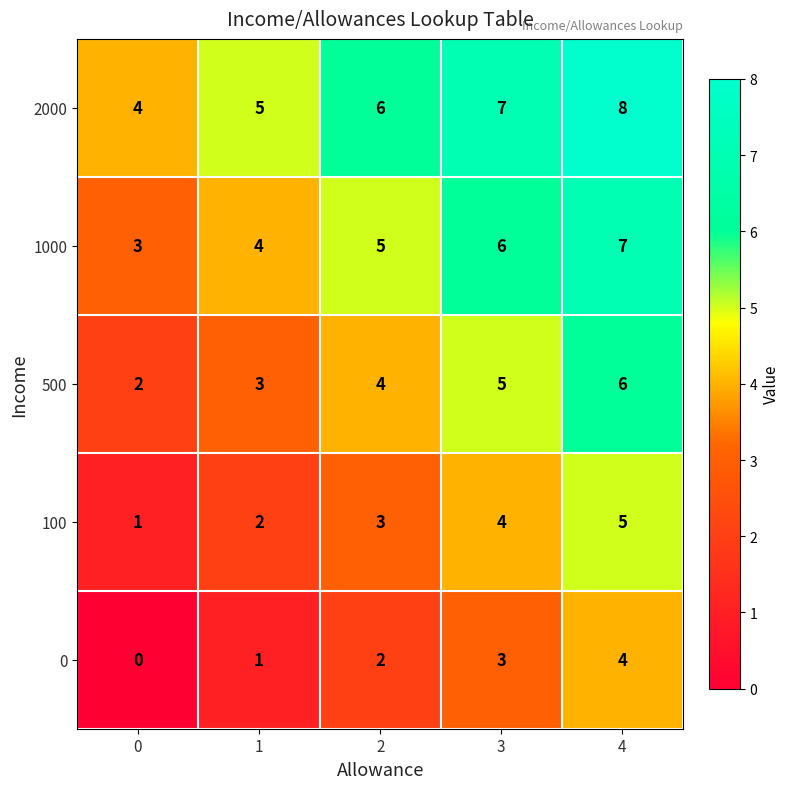

What is the average value of the 500 series?

4